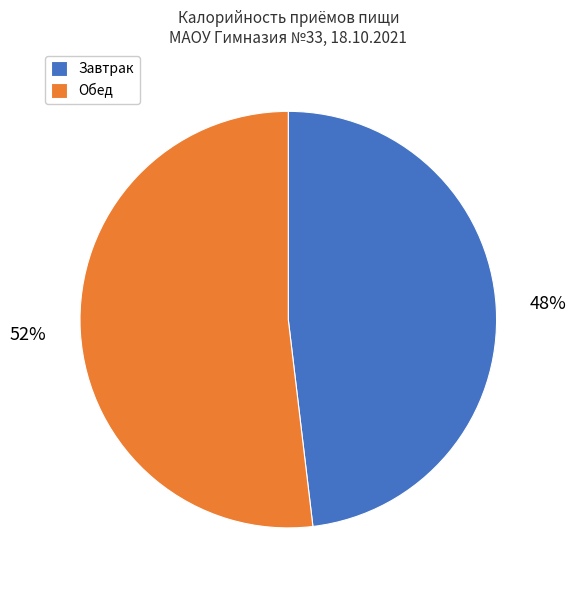

Is there any slice that represents more than half of the pie?

Yes